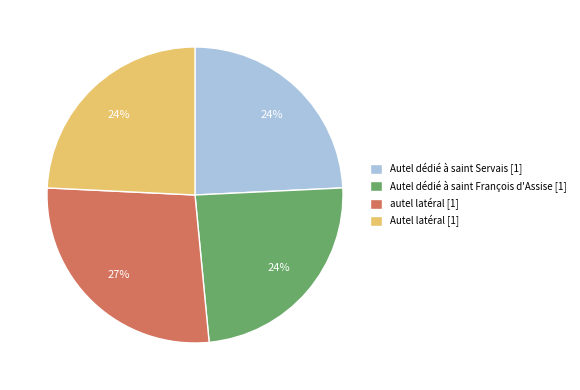

To the nearest percent, what is the difference between the largest and smallest slice percentages?

3%